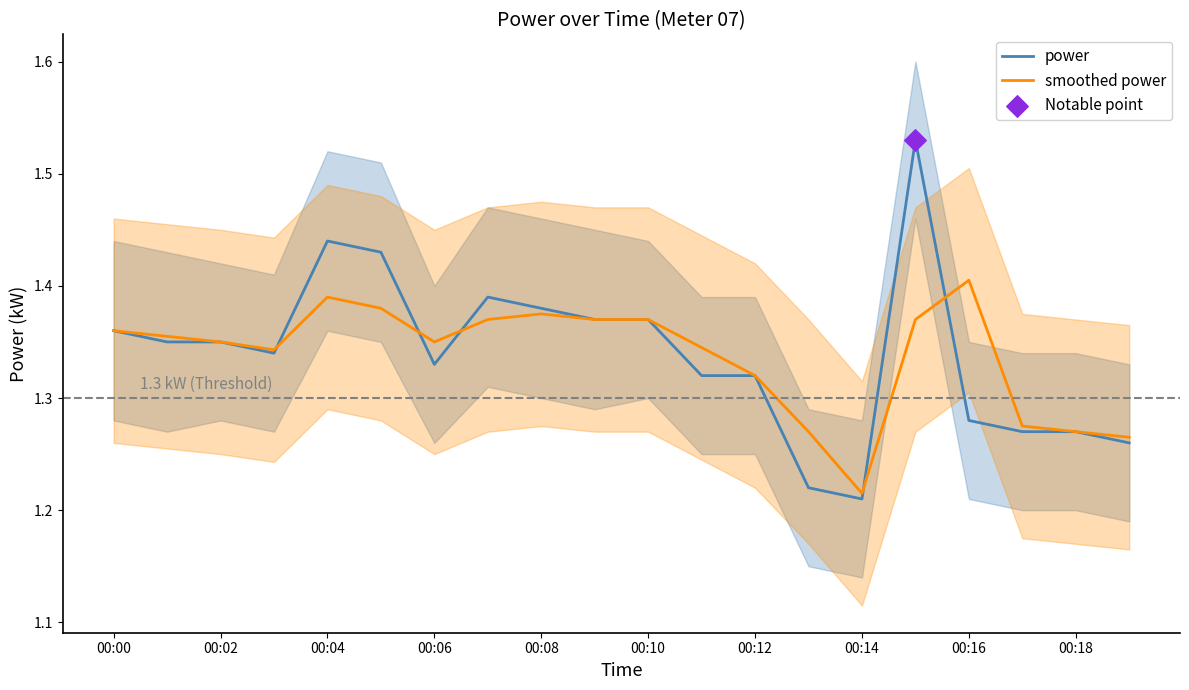

Which series reaches the maximum Y coordinate?

power